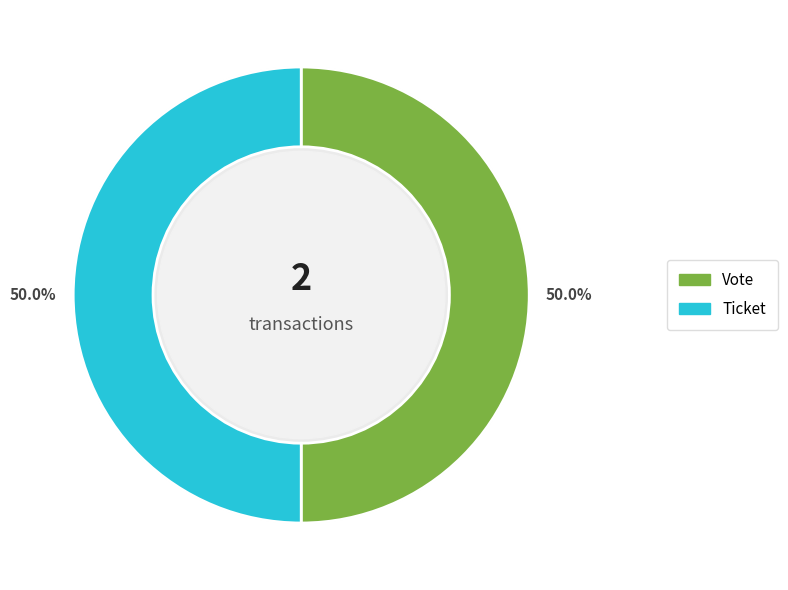

What percentage do Ticket and Vote together represent?

100.0%